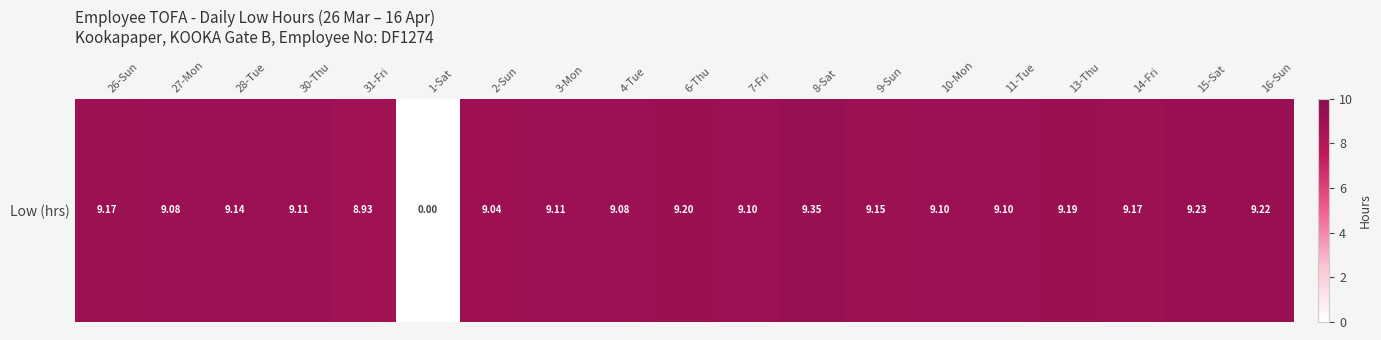

What is the difference between the second highest and minimum values?

9.2